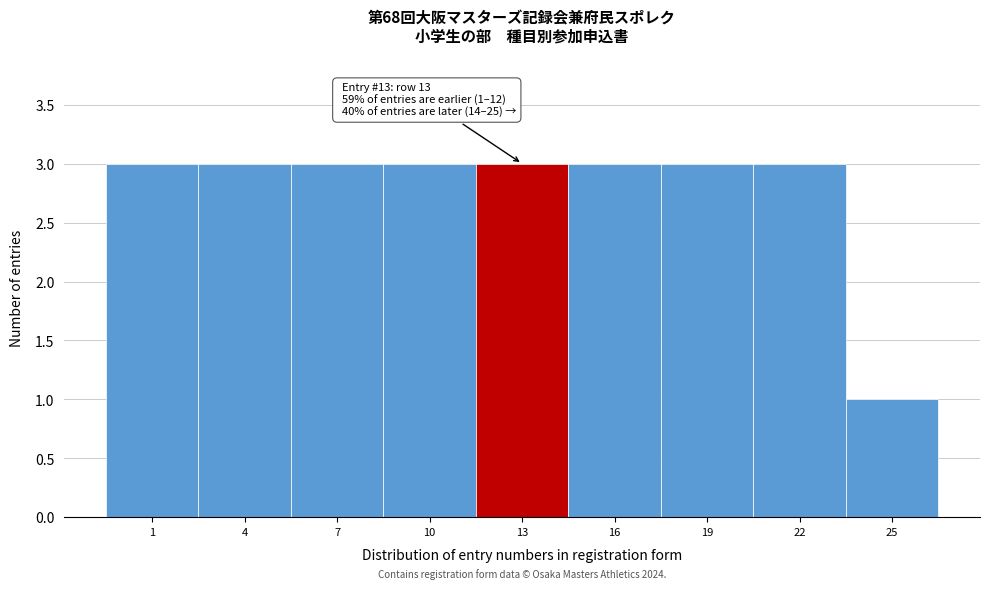

Reading left to right, what are all the values shown in this chart?

3	3	3	3	3	3	3	3	1